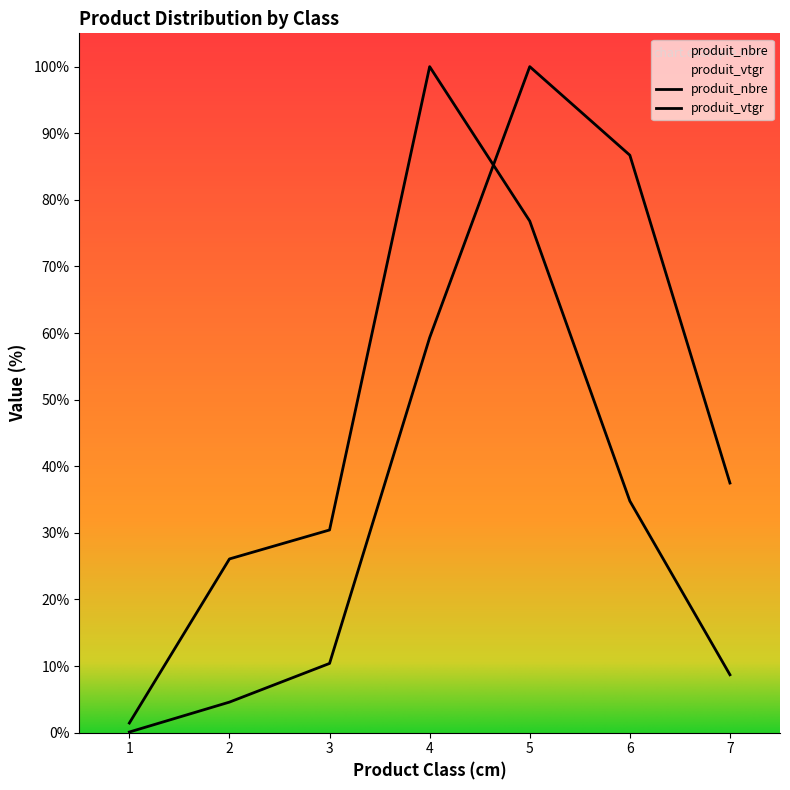

At how many categories does at least one series exceed 28?

5